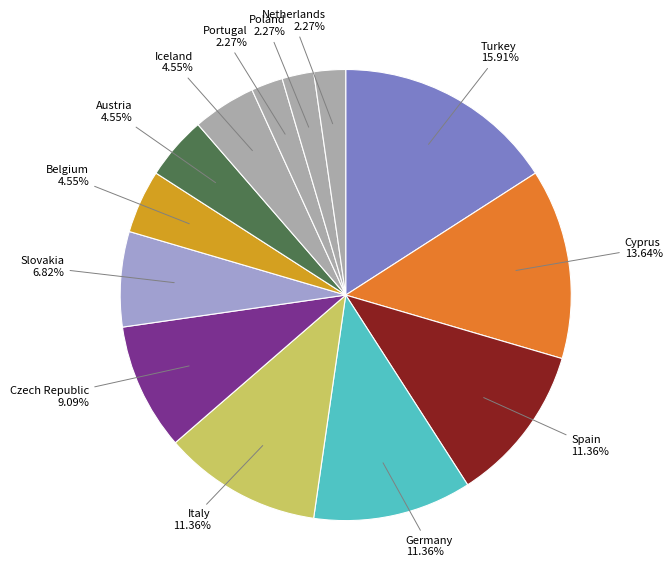

Approximately how many times larger is the value at Germany compared to Spain?

1.0